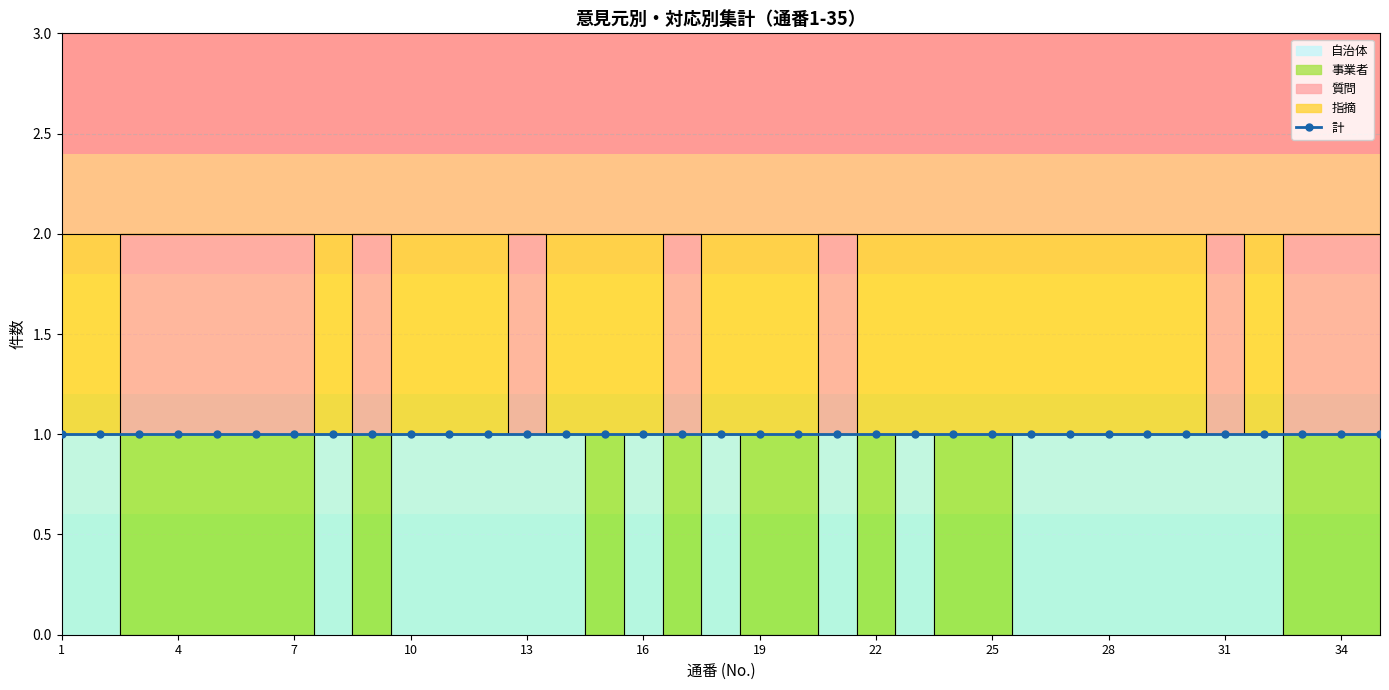

At how many categories does at least one series exceed 0?

35